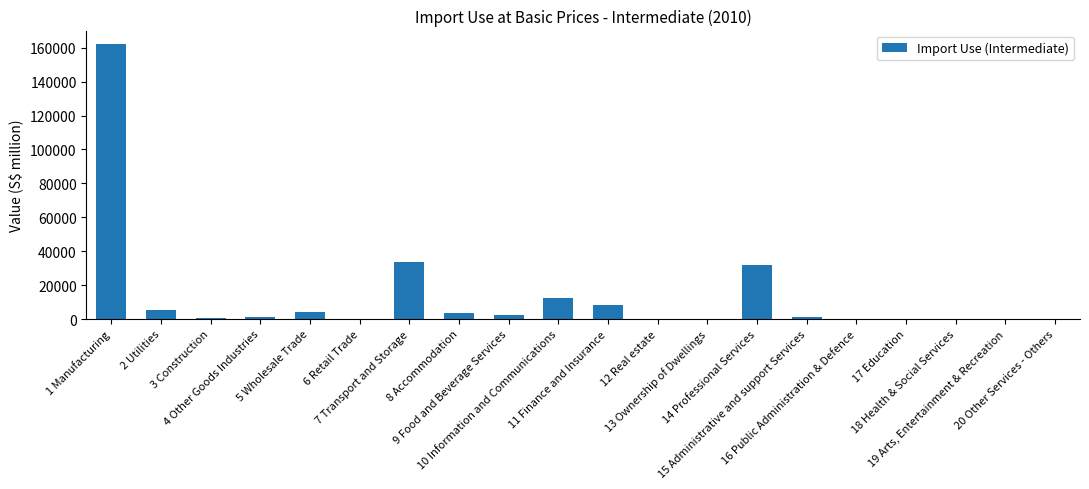

What is the change in value from 7 Transport and Storage to 10 Information and Communications?

-21134.8